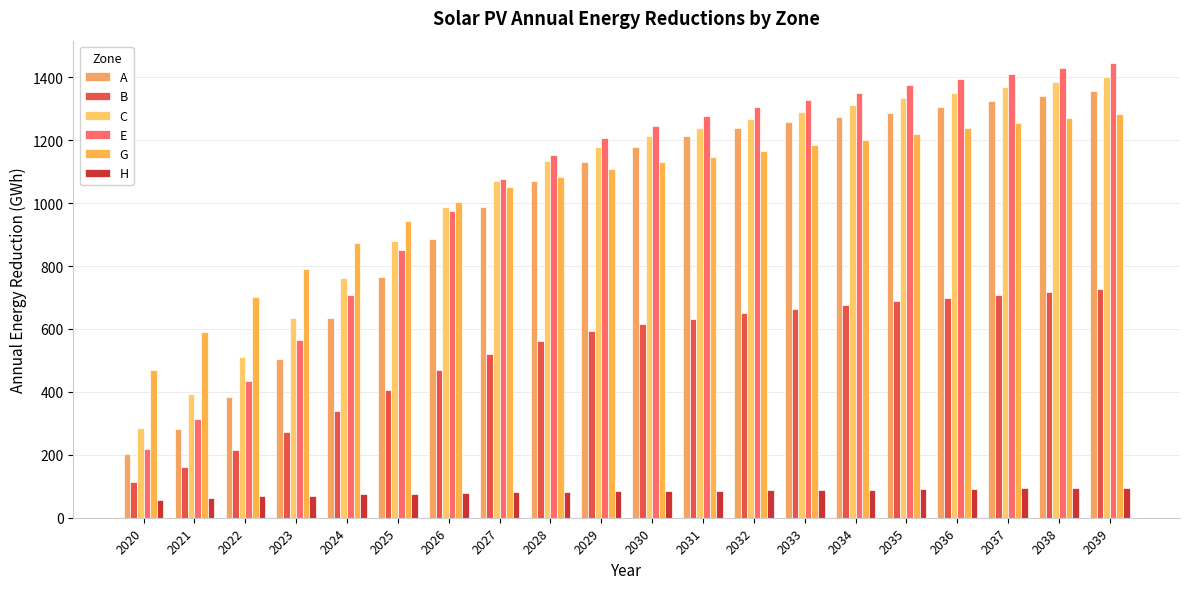

What is the total value across all series at 2020?

1344